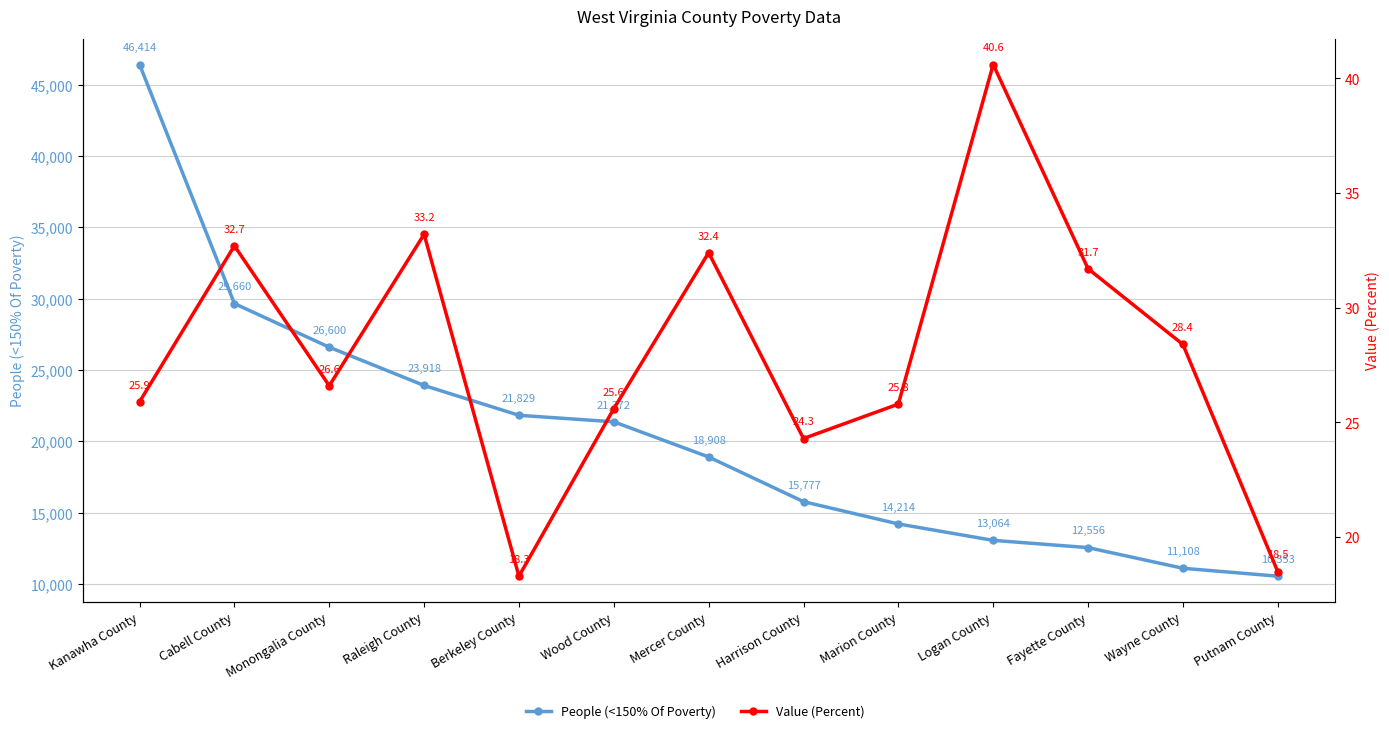

What is the maximum value for People (<150% Of Poverty)?

46414.0